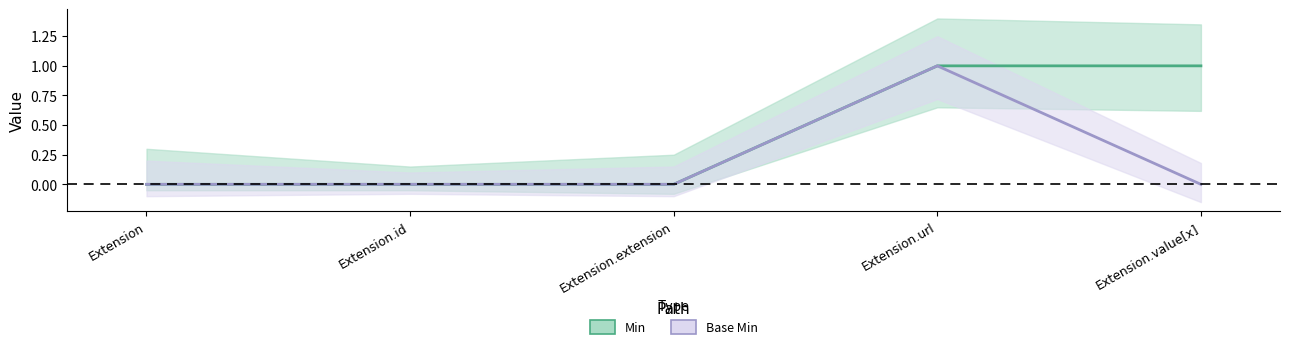

Where is Base Min nearest to the value 0?

Extension